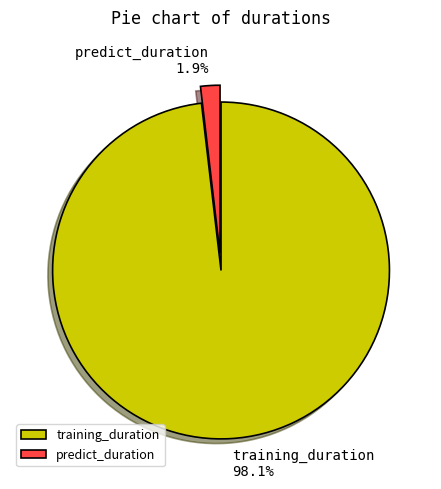

What percentage is the predict_duration slice, to the nearest percent?

2%